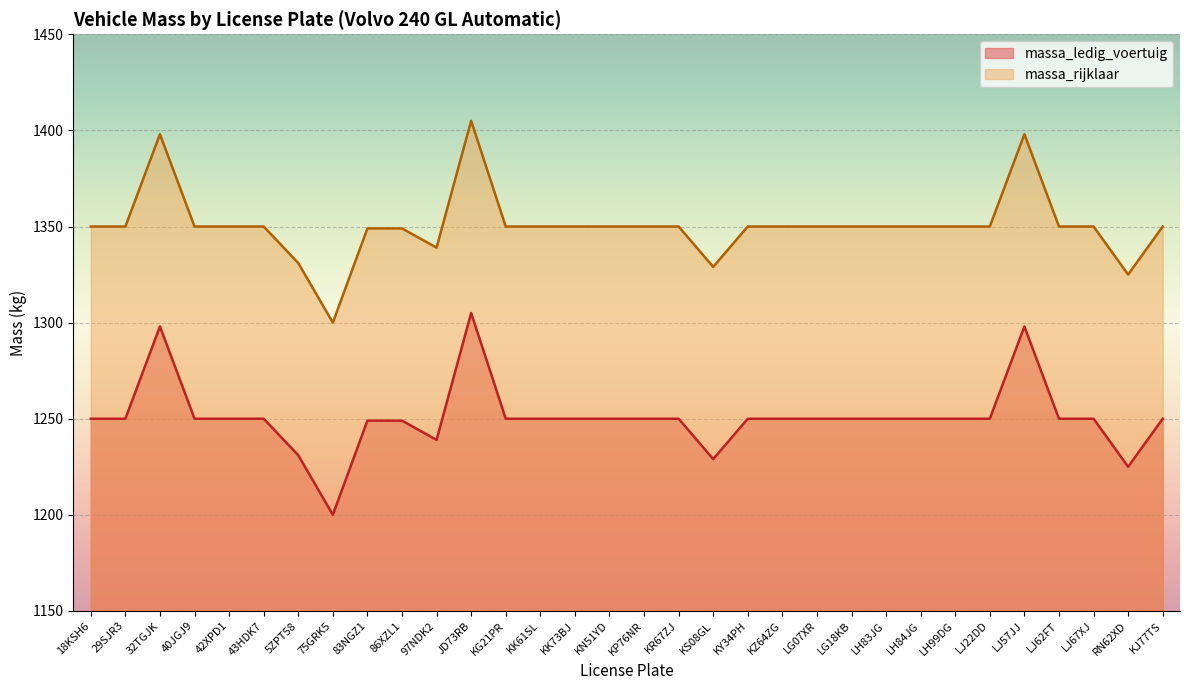

What is the label of the 1st point from the right?

KJ77TS